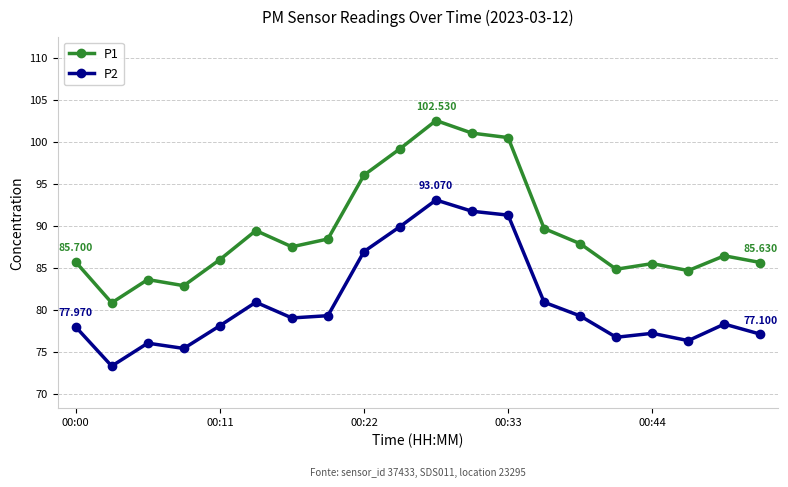

True or false: P1 and P2 cross at least once.

False